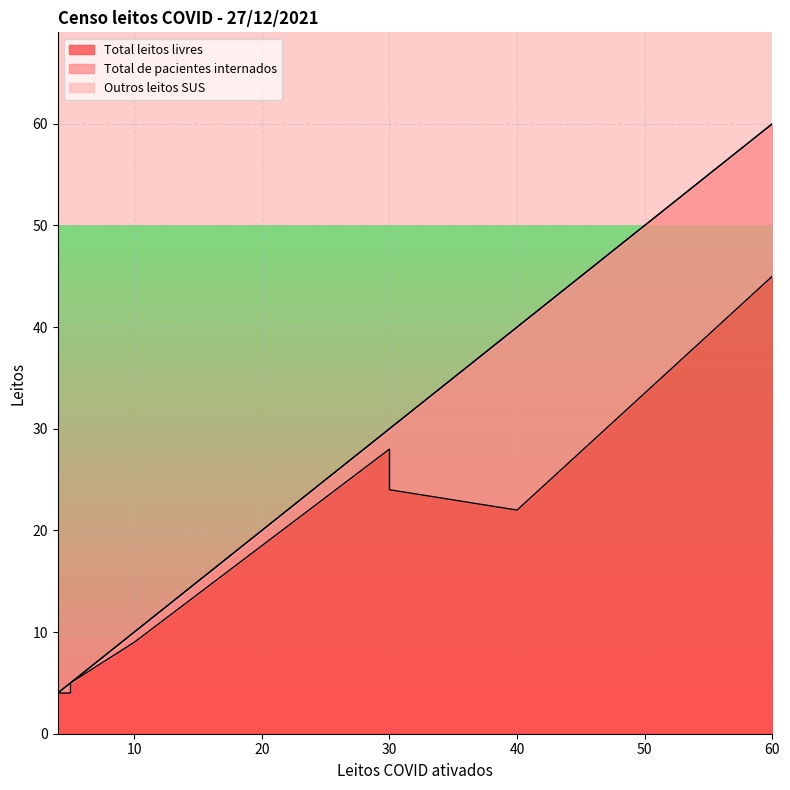

What is the label of the 8th point from the left?

30